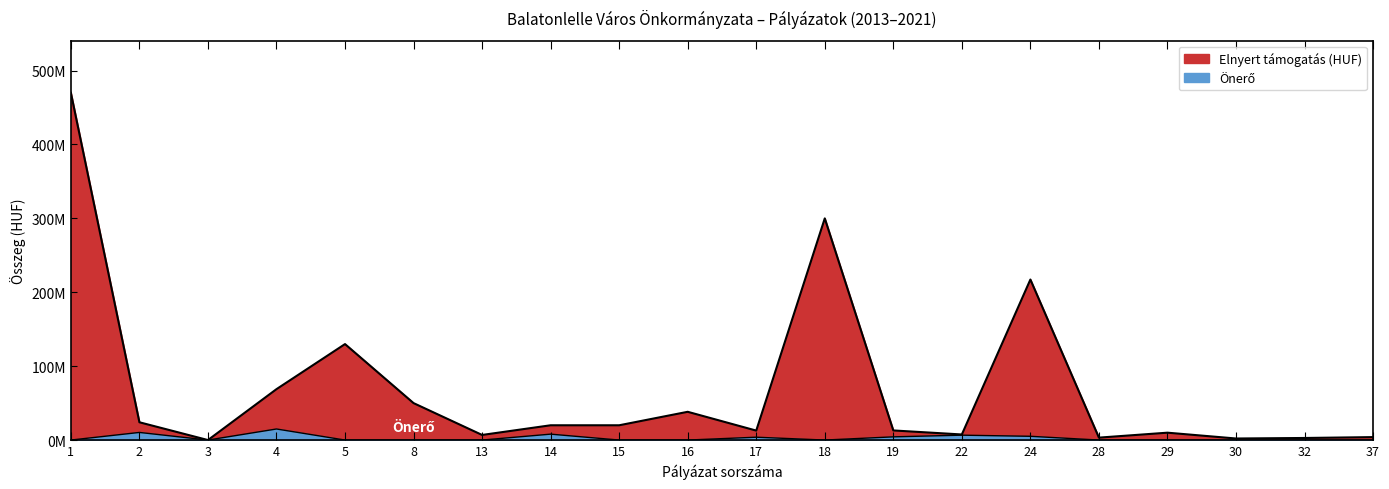

How many lines are shown in the chart?

2